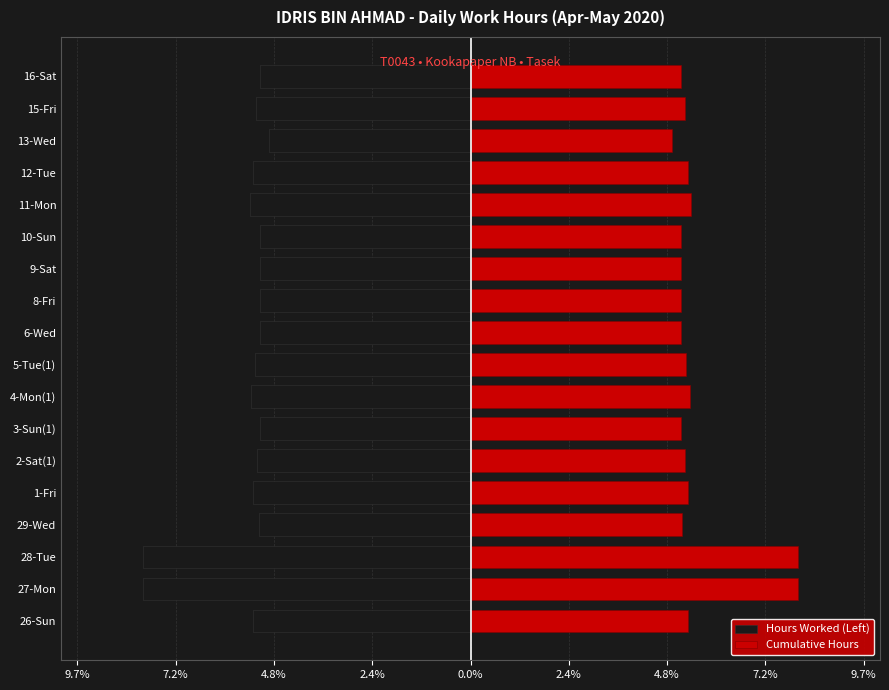

What is the sum of all Cumulative Hours values?

100.0